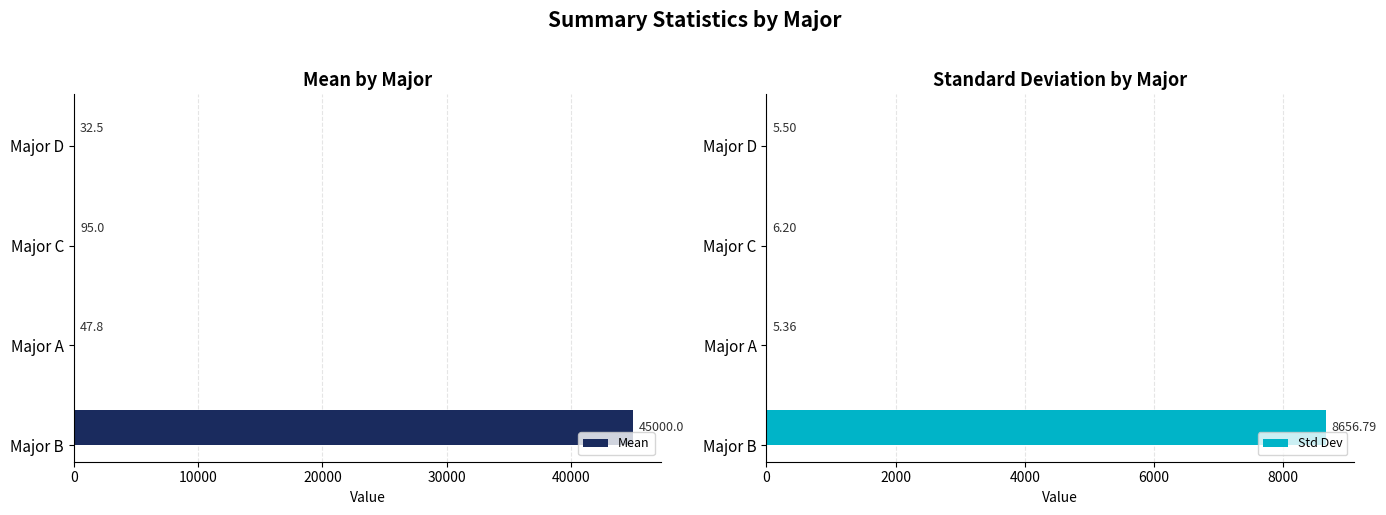

What is the minimum value for Std Dev?

5.4